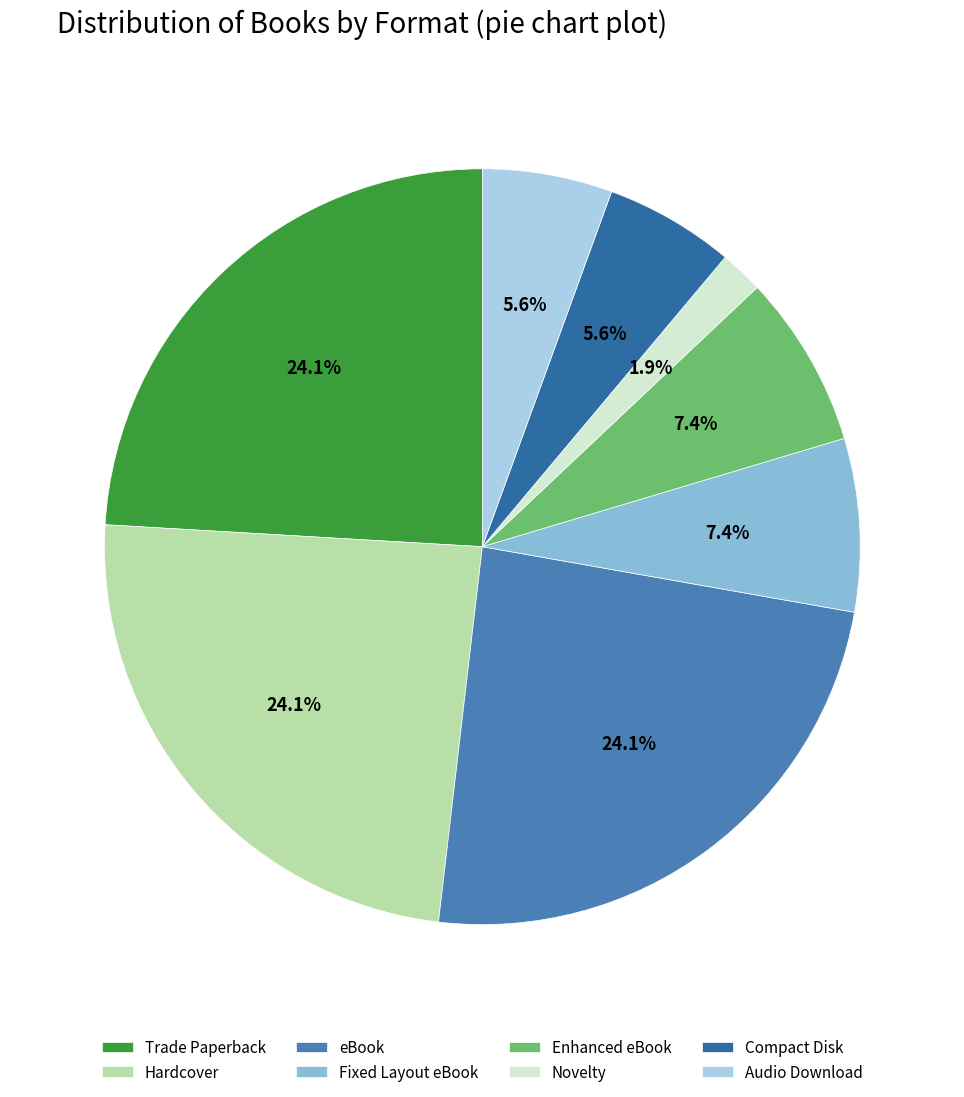

What is the change in value from Enhanced eBook to Compact Disk?

-1